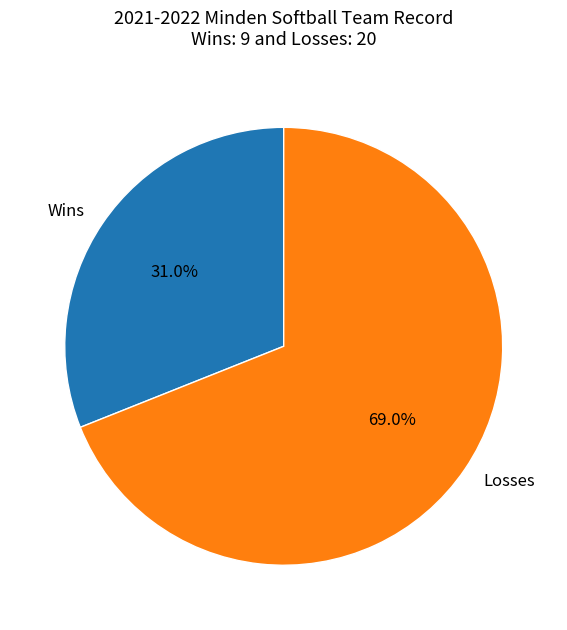

Which slice is the largest?

Losses